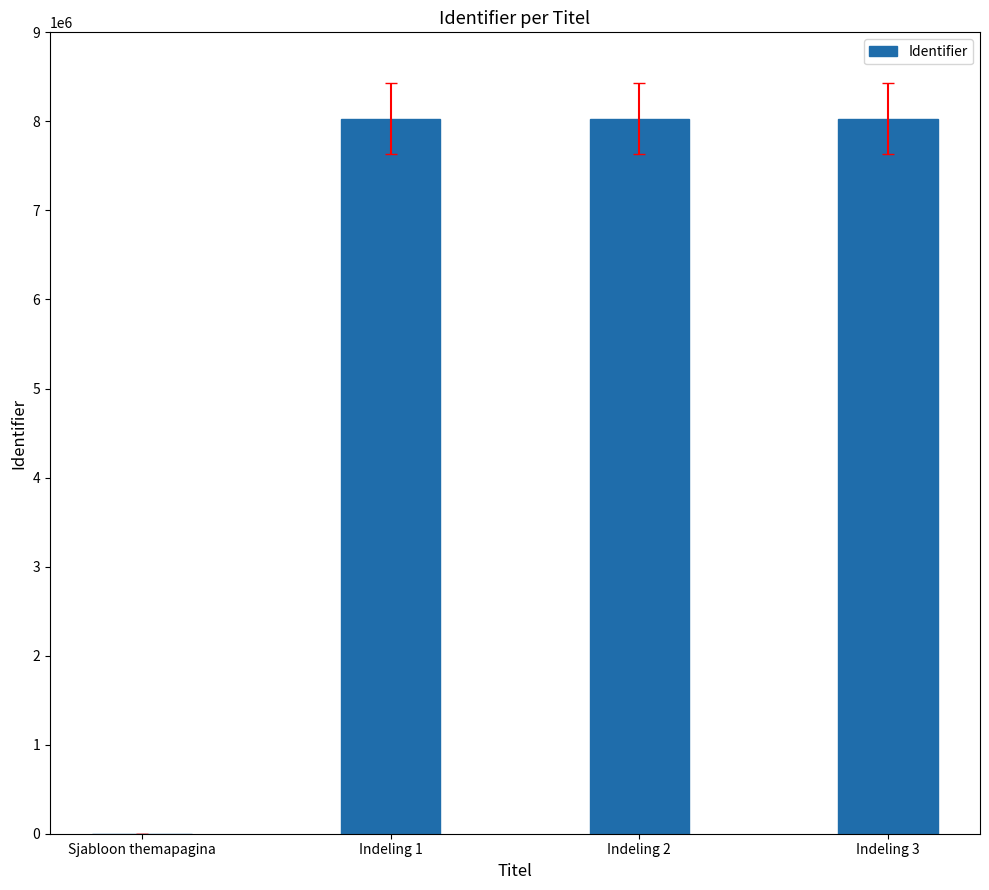

Is it true that the value at Indeling 3 is 8032264?

True